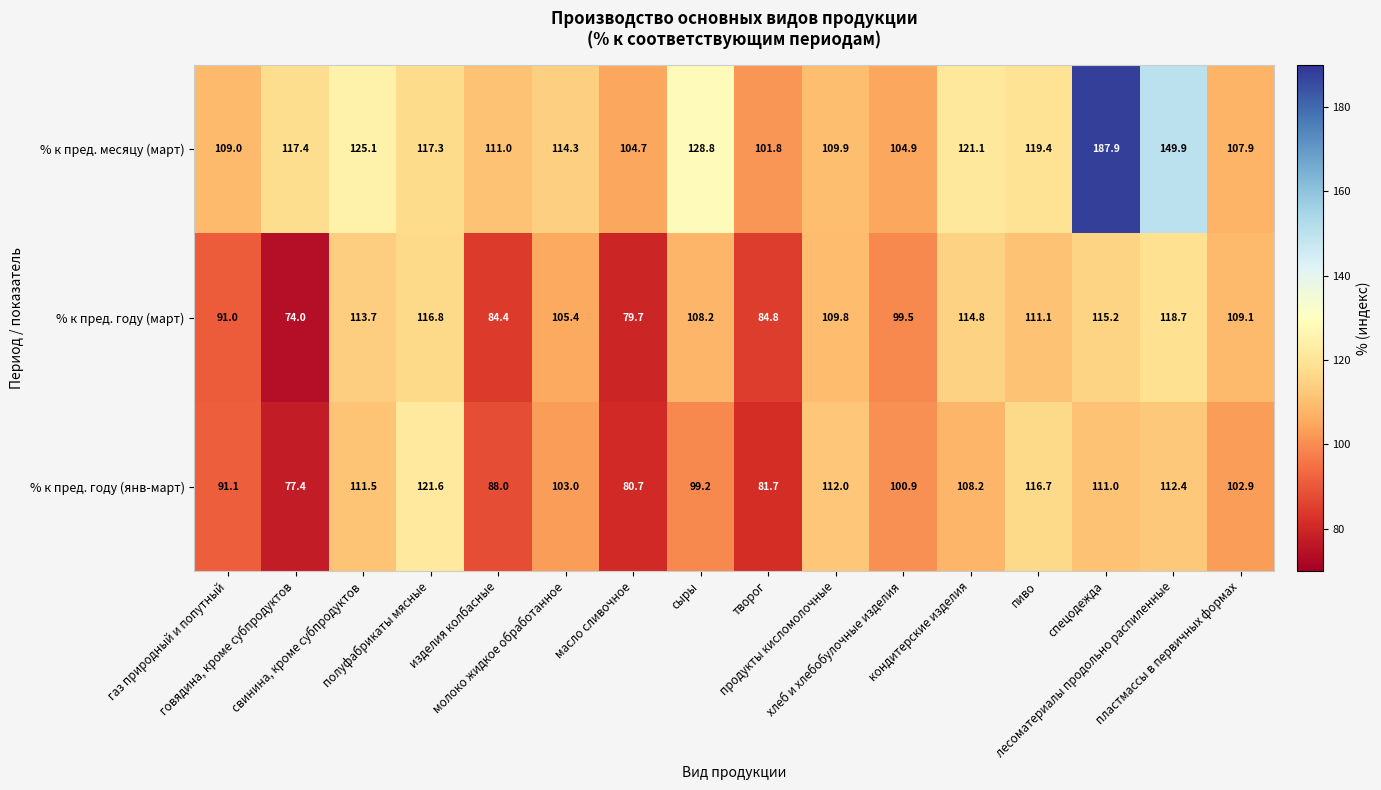

List the series in order of their peak value, highest first.

% к пред. месяцу (март), % к пред. году (янв-март), % к пред. году (март)